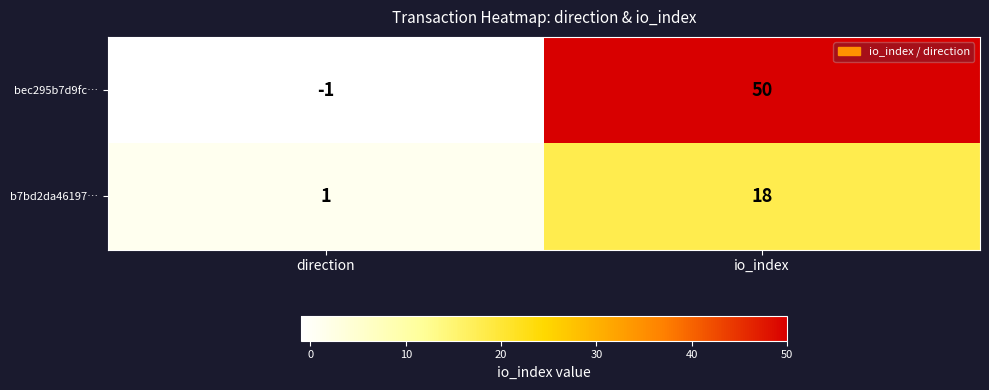

Rank the series by their average value, from highest to lowest.

bec295b7d9fc…, b7bd2da46197…